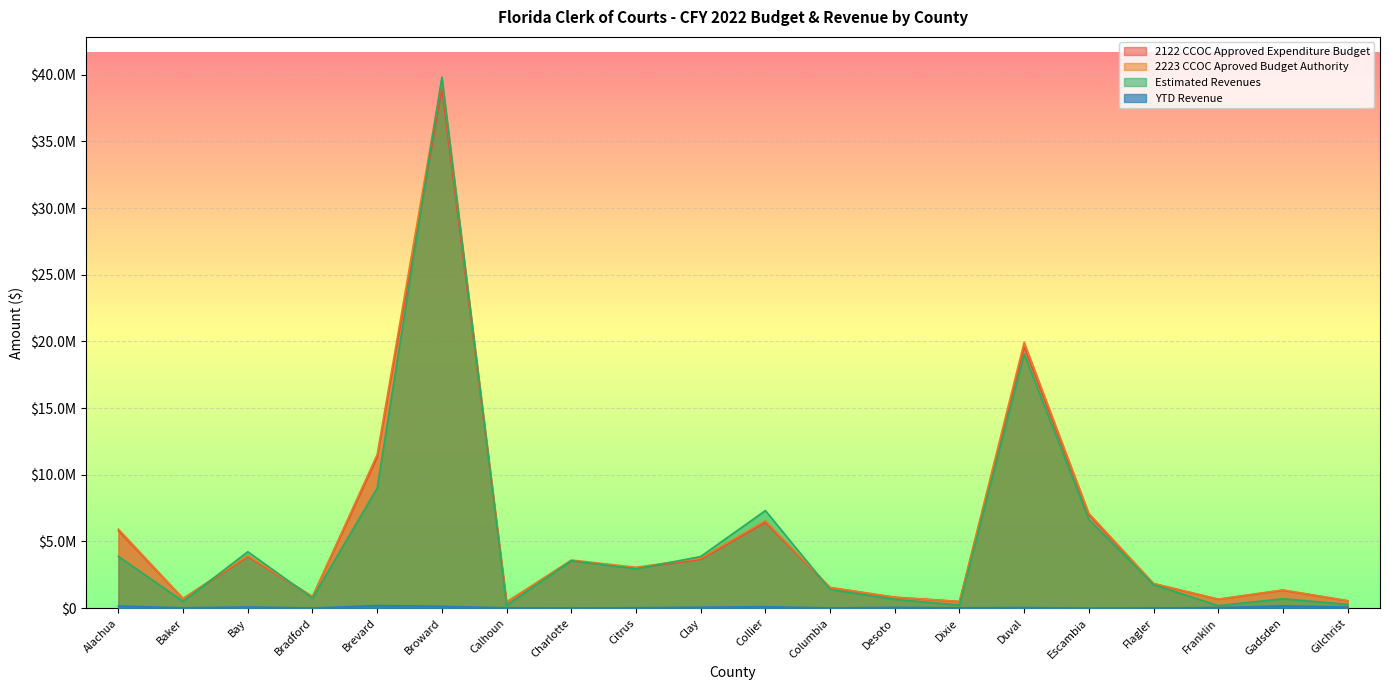

Which series changed the most between Baker and Duval?

2223 CCOC Aproved Budget Authority